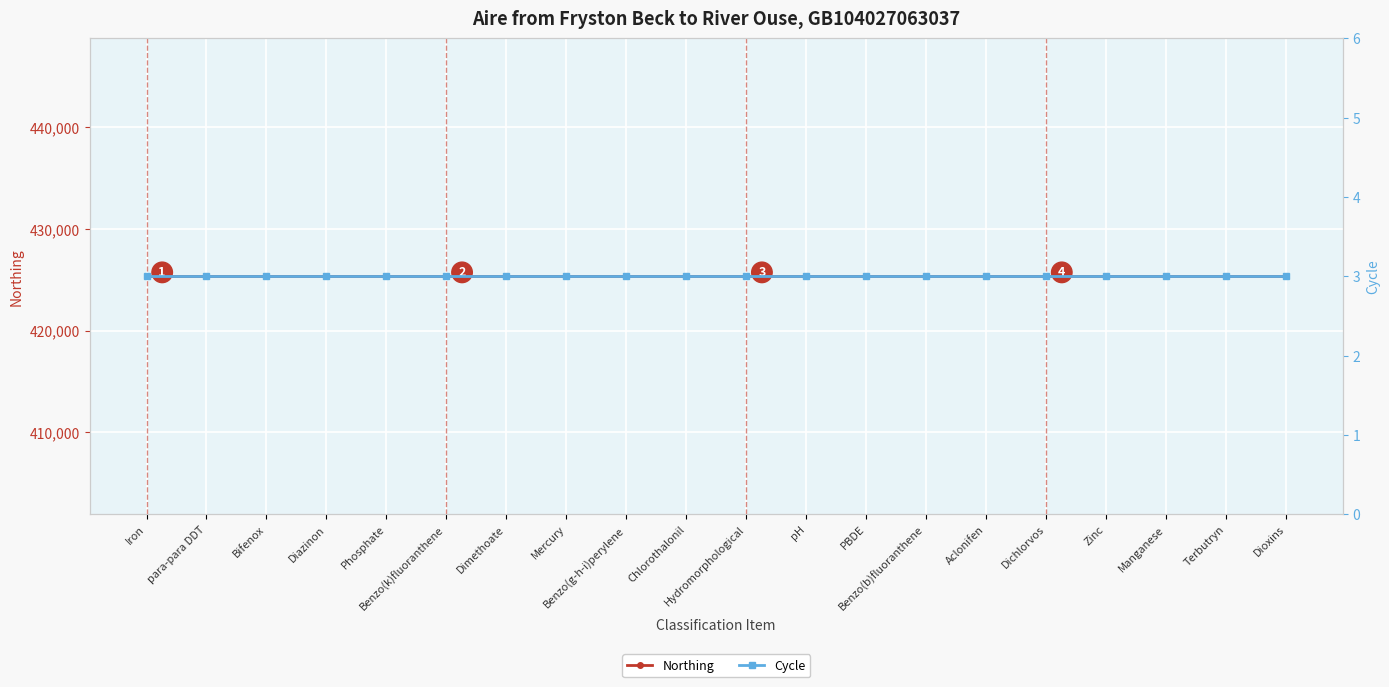

What is the label of the 20th point from the right?

Iron